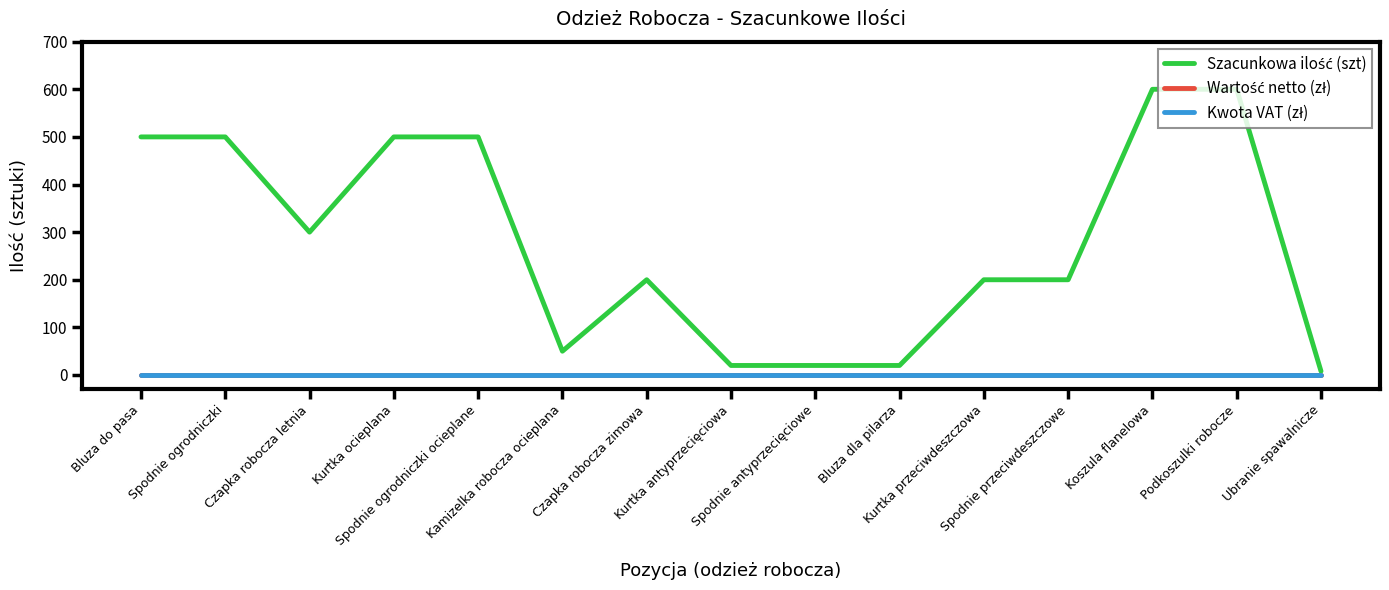

Does the chart display data point markers on the line(s)?

No